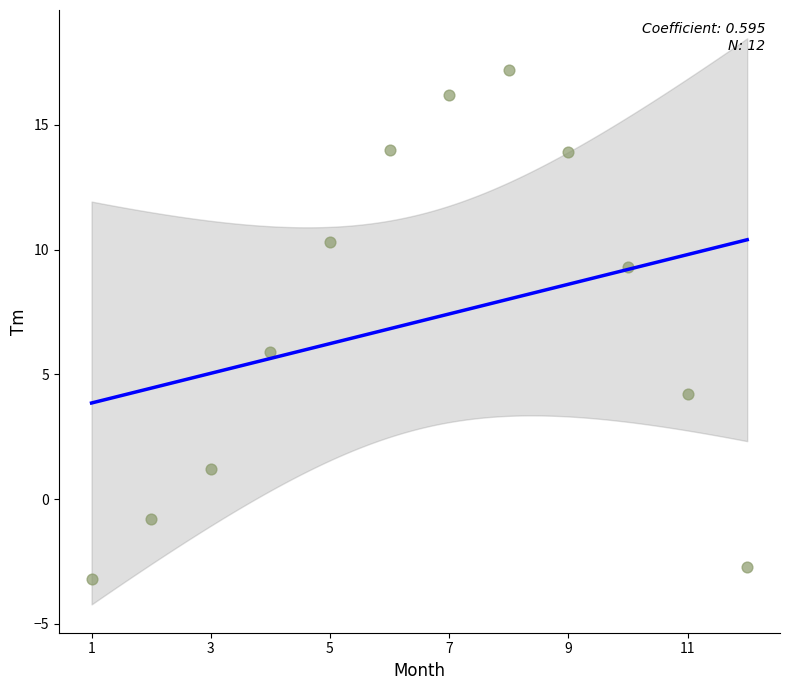

What Y value in the scatter plot is closest to 7?

5.9